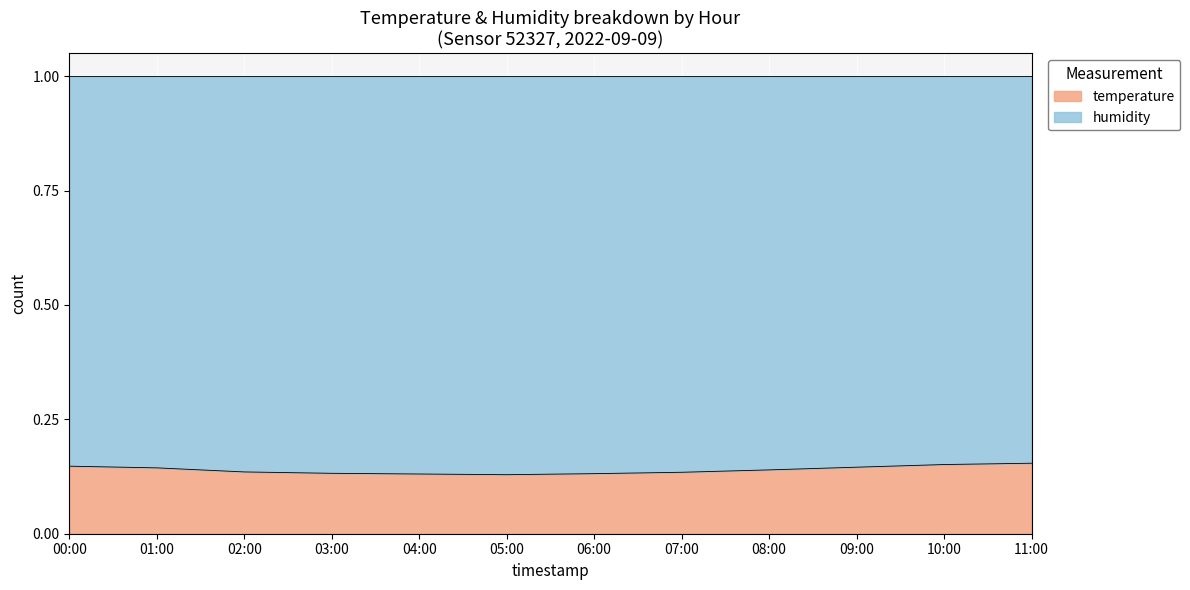

How many interior local valleys (lower than both neighbors) does the data have?

1